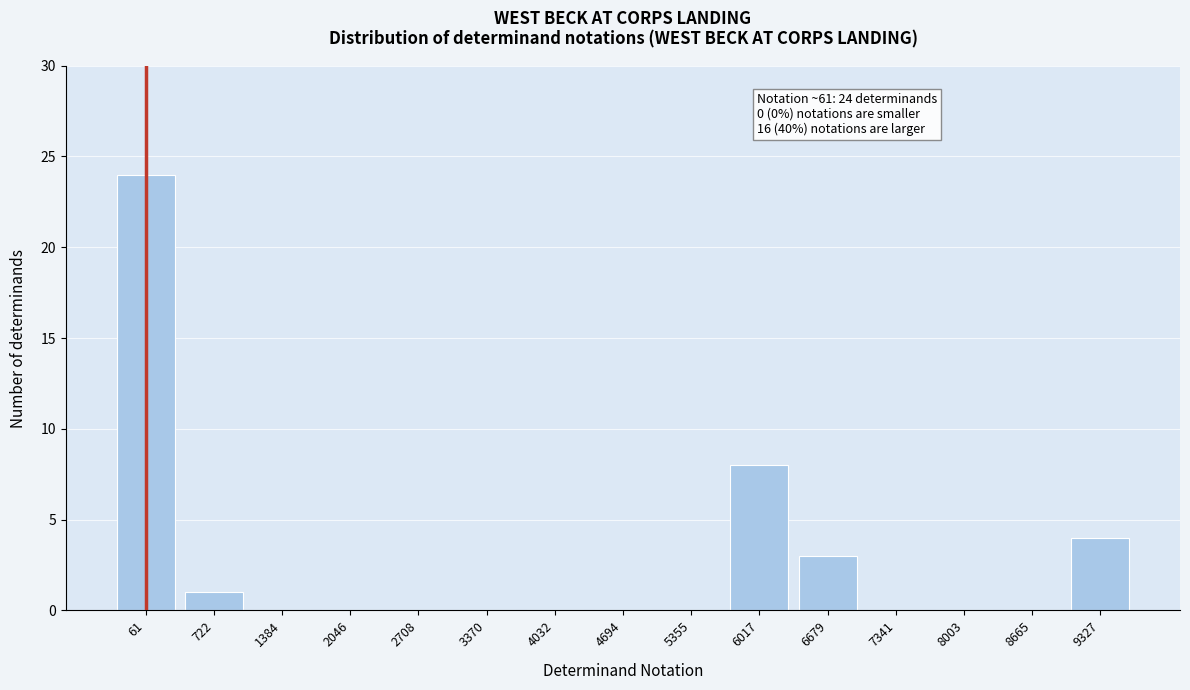

Reading left to right, transcribe all the data shown in this chart.

61=24	722=1	1384=0	2046=0	2708=0	3370=0	4032=0	4694=0	5355=0	6017=8	6679=3	7341=0	8003=0	8665=0	9327=4